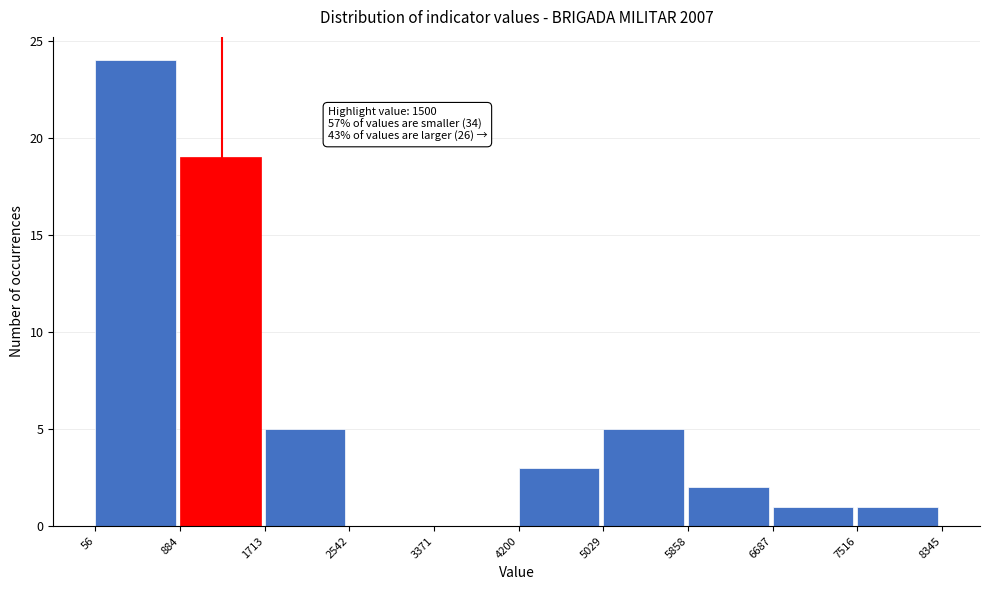

Over which range of the x-axis is the bar tallest?

56 to 884